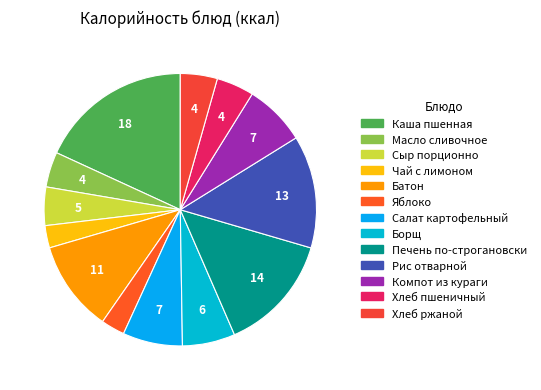

What percentage is the Печень по-строгановски slice, to the nearest percent?

14%